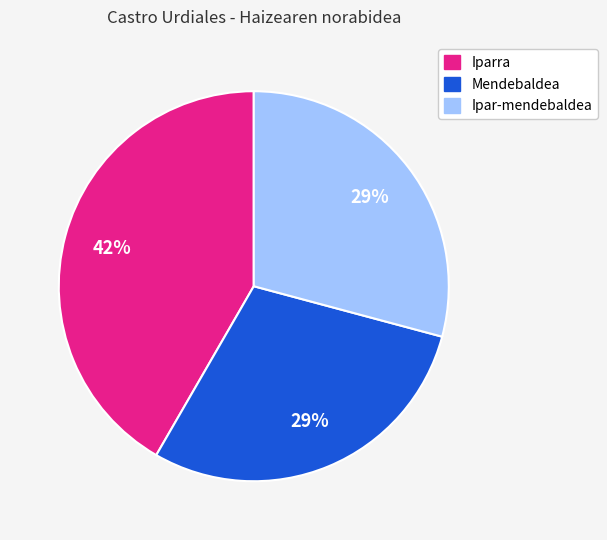

To the nearest percent, what is the average slice percentage?

33%